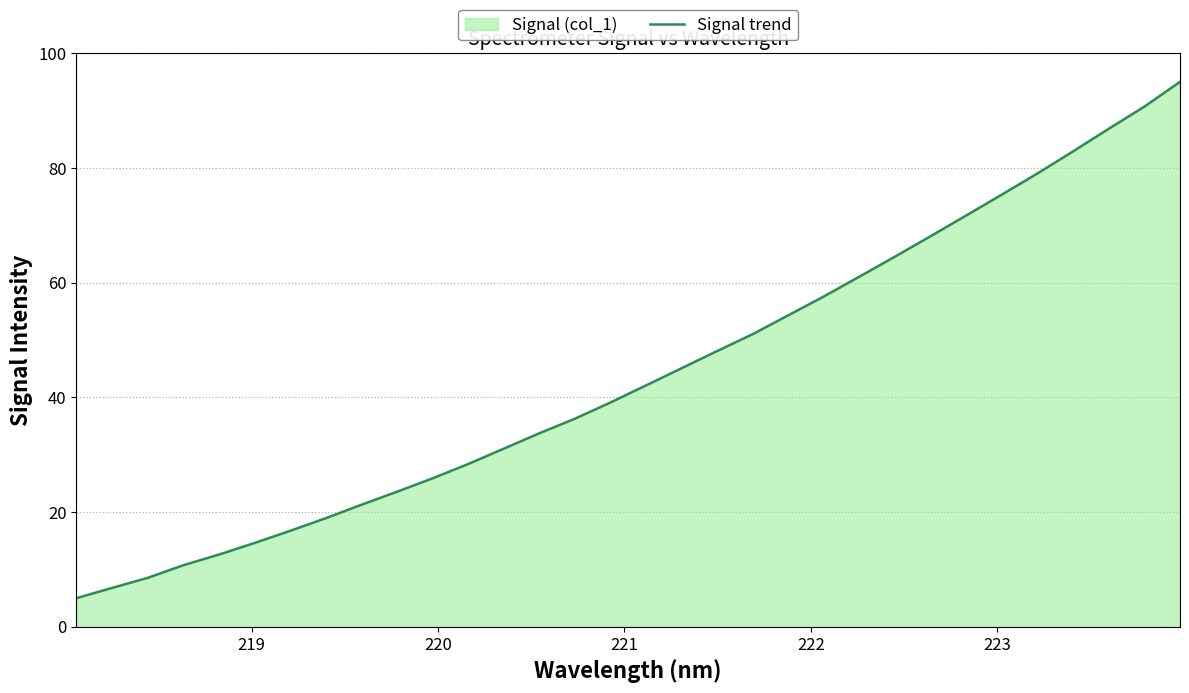

True or false: there are more than 2 points higher than both neighbors.

False